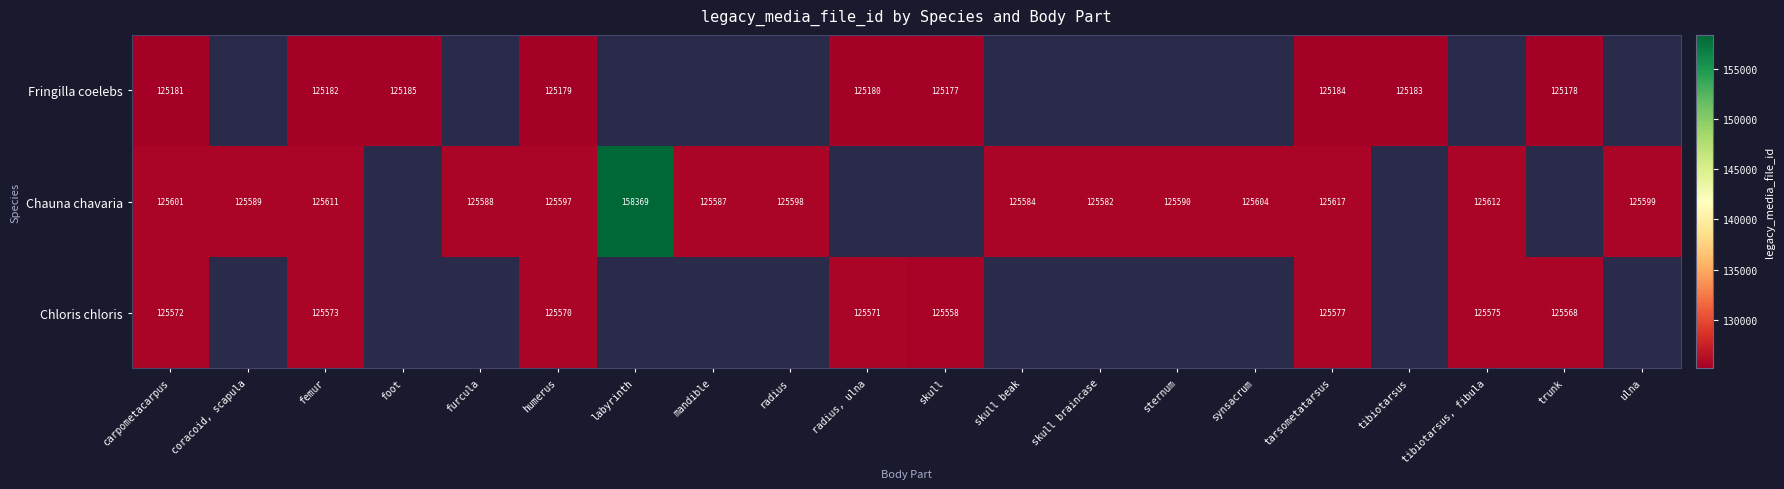

The value of Chloris chloris at carpometacarpus is 171325. True or false?

False